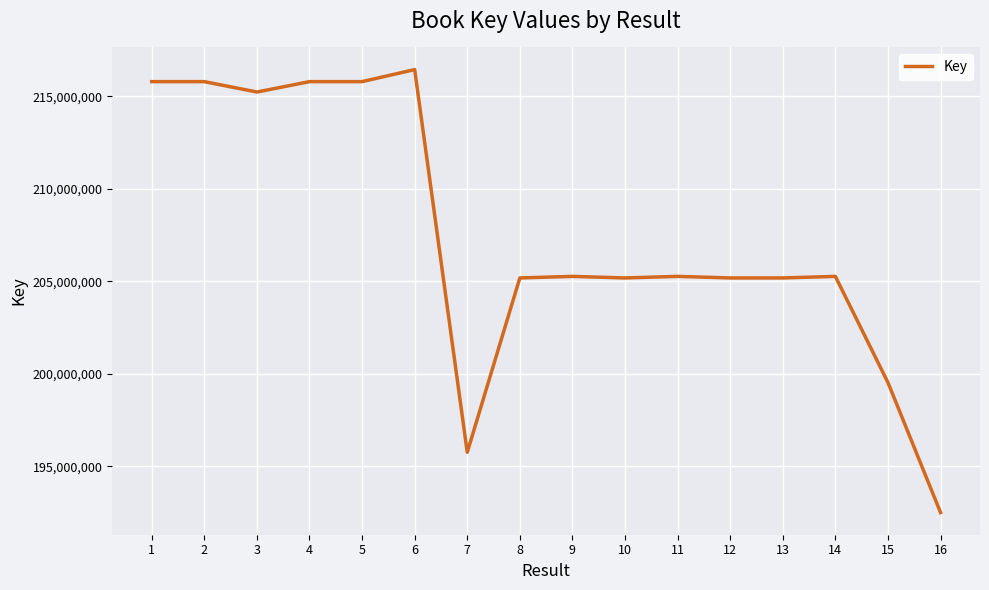

At which category does the chart reach its minimum across all series?

16